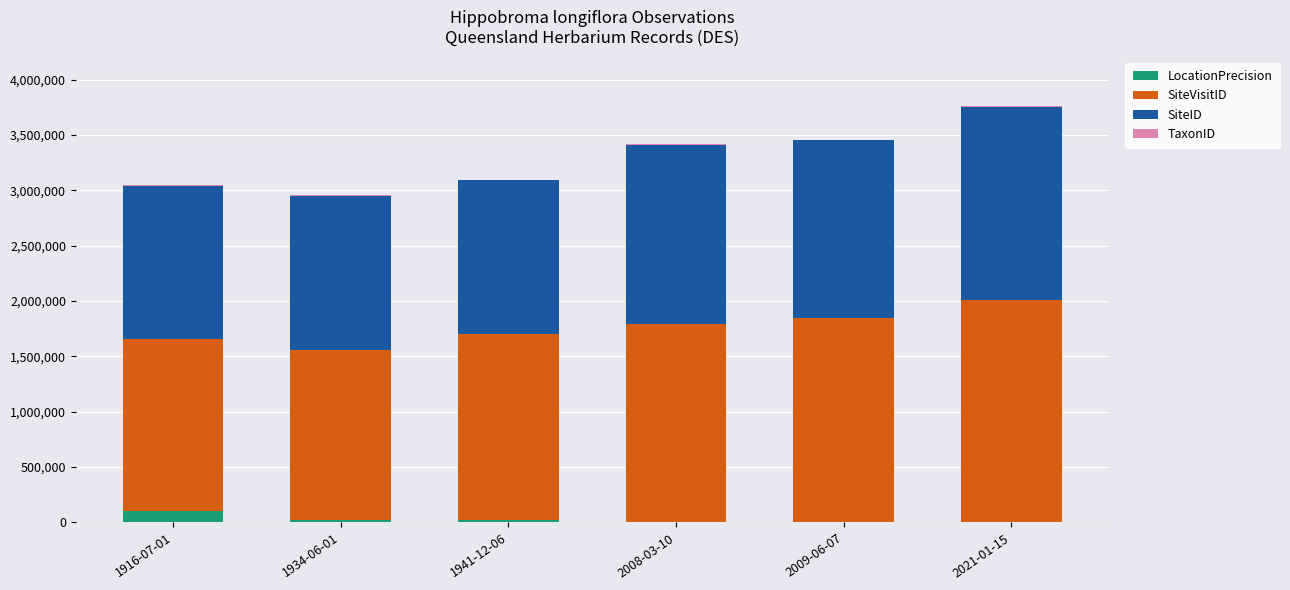

How many distinct data groups are displayed?

4